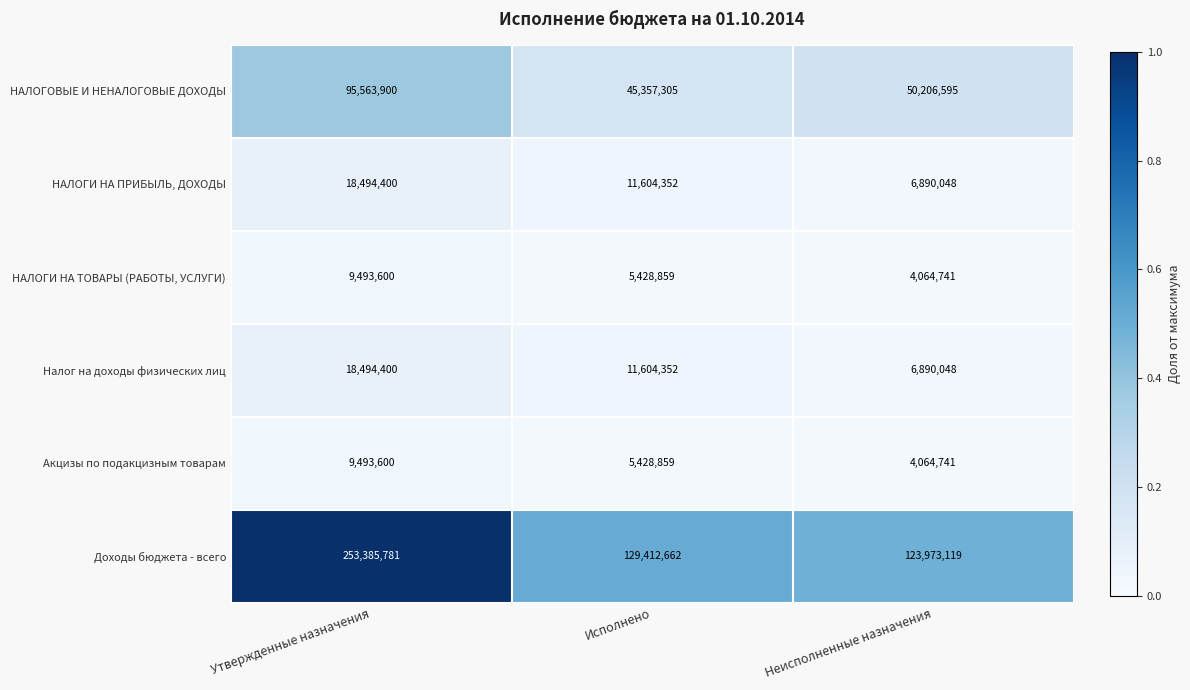

How many НАЛОГИ НА ПРИБЫЛЬ, ДОХОДЫ values are between 6890048 and 18494400?

3